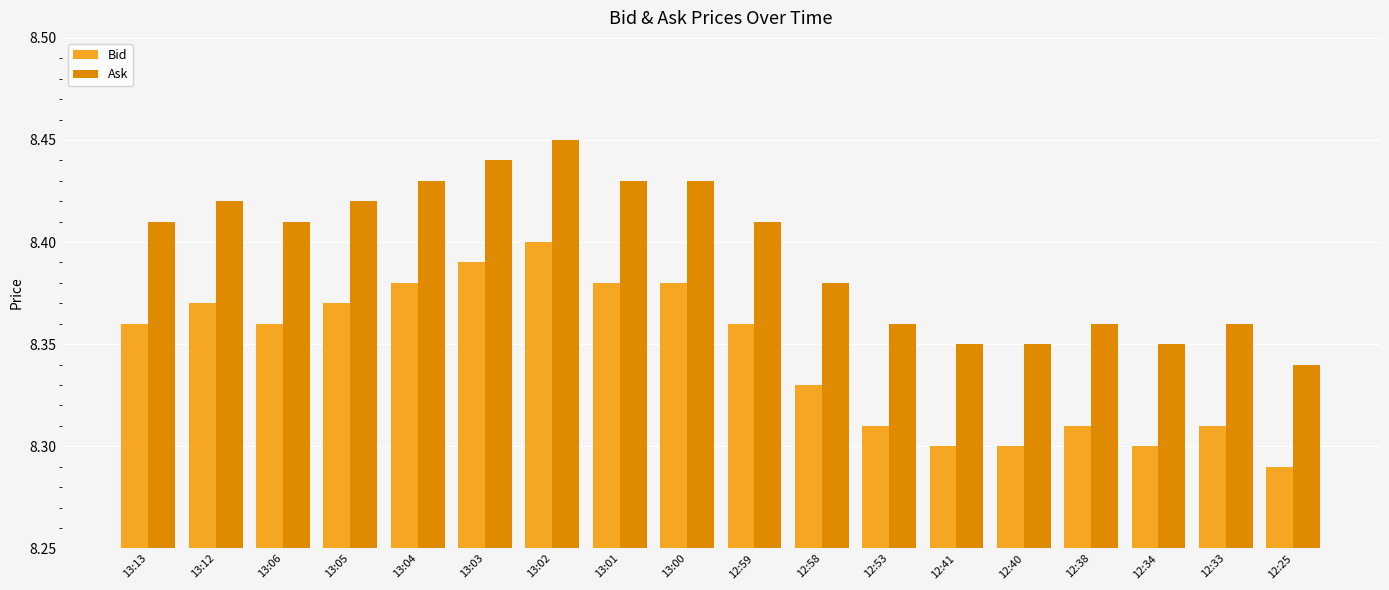

How many Ask values are between 8 and 9?

18